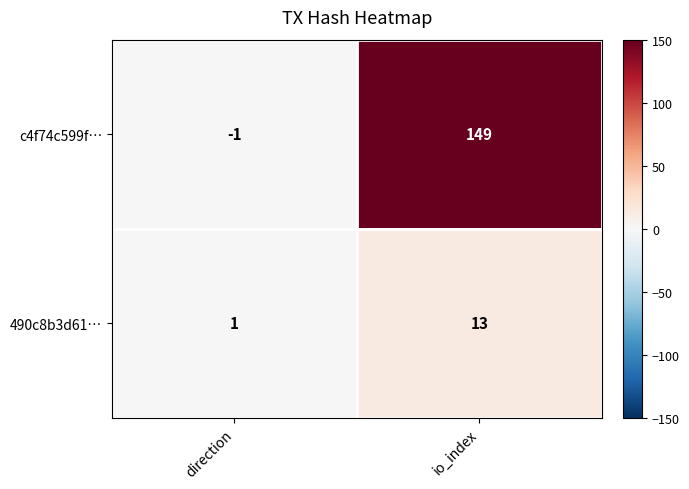

Reading left to right, list all the values displayed in this chart.

c4f74c599f…: -1	149
490c8b3d61…: 1	13